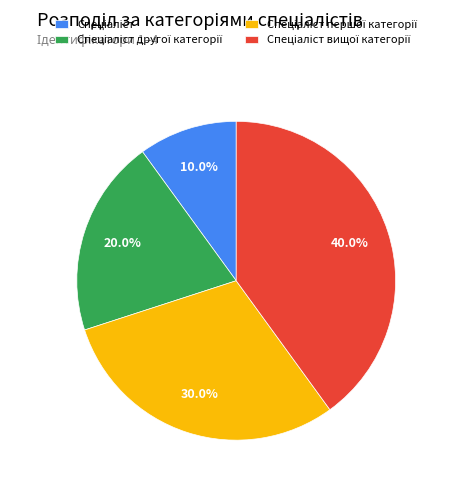

Is there any slice that represents more than half of the pie?

No